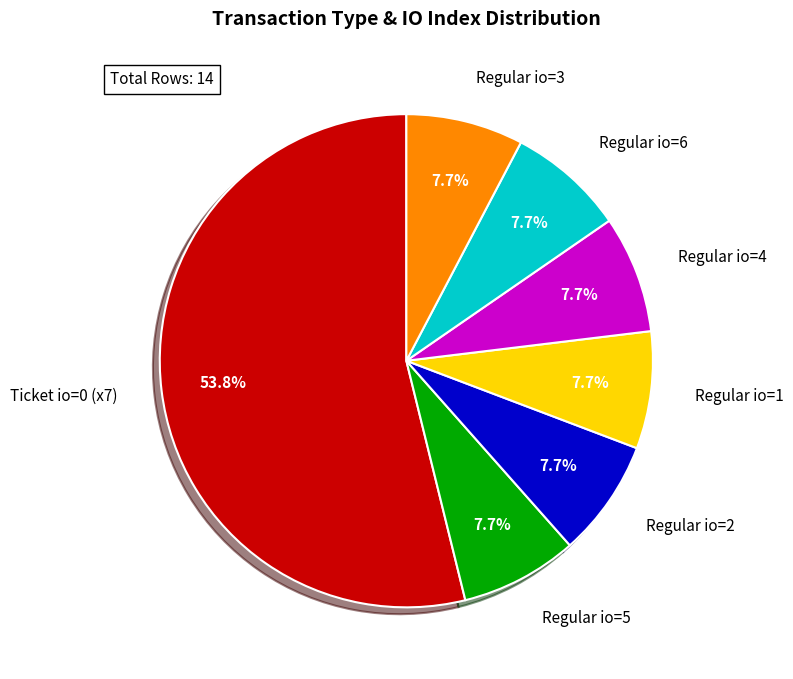

Which slice is the largest?

Ticket io=0 (x7)